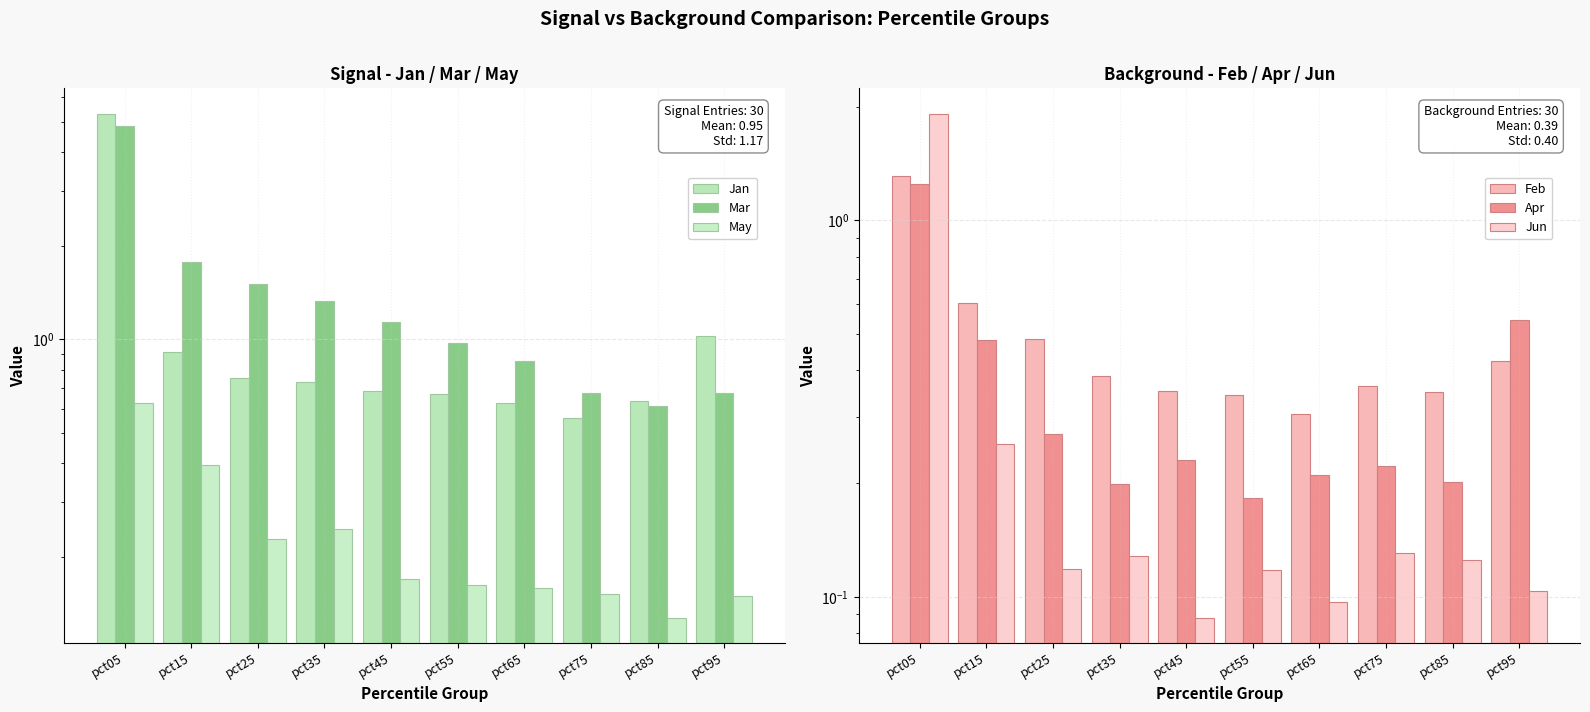

Where is Jan nearest to the value 2?

pct95